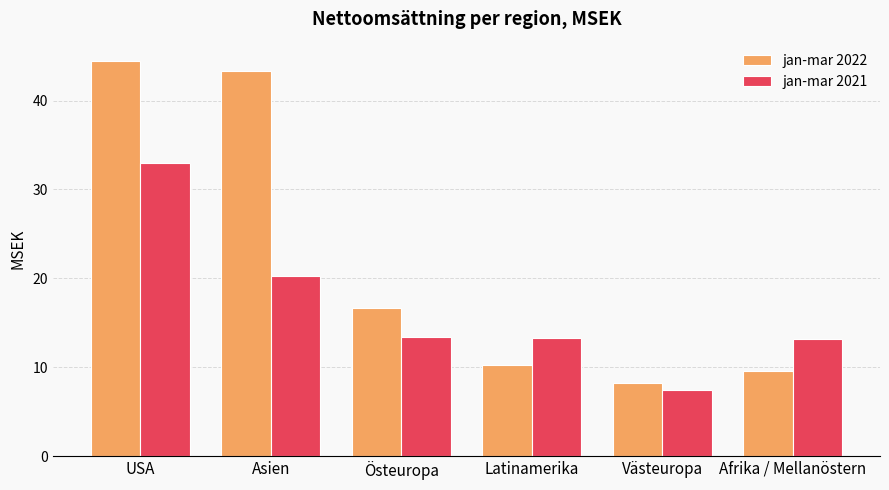

Is it true that jan-mar 2021 equals 33.0 at USA?

True